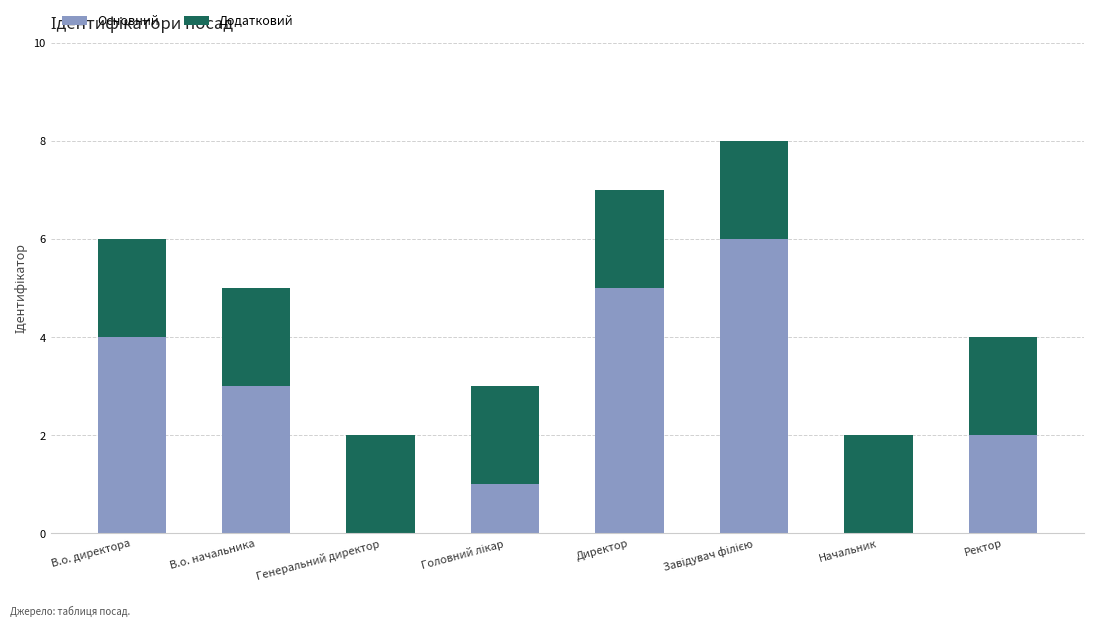

What is the maximum value for Основний?

6